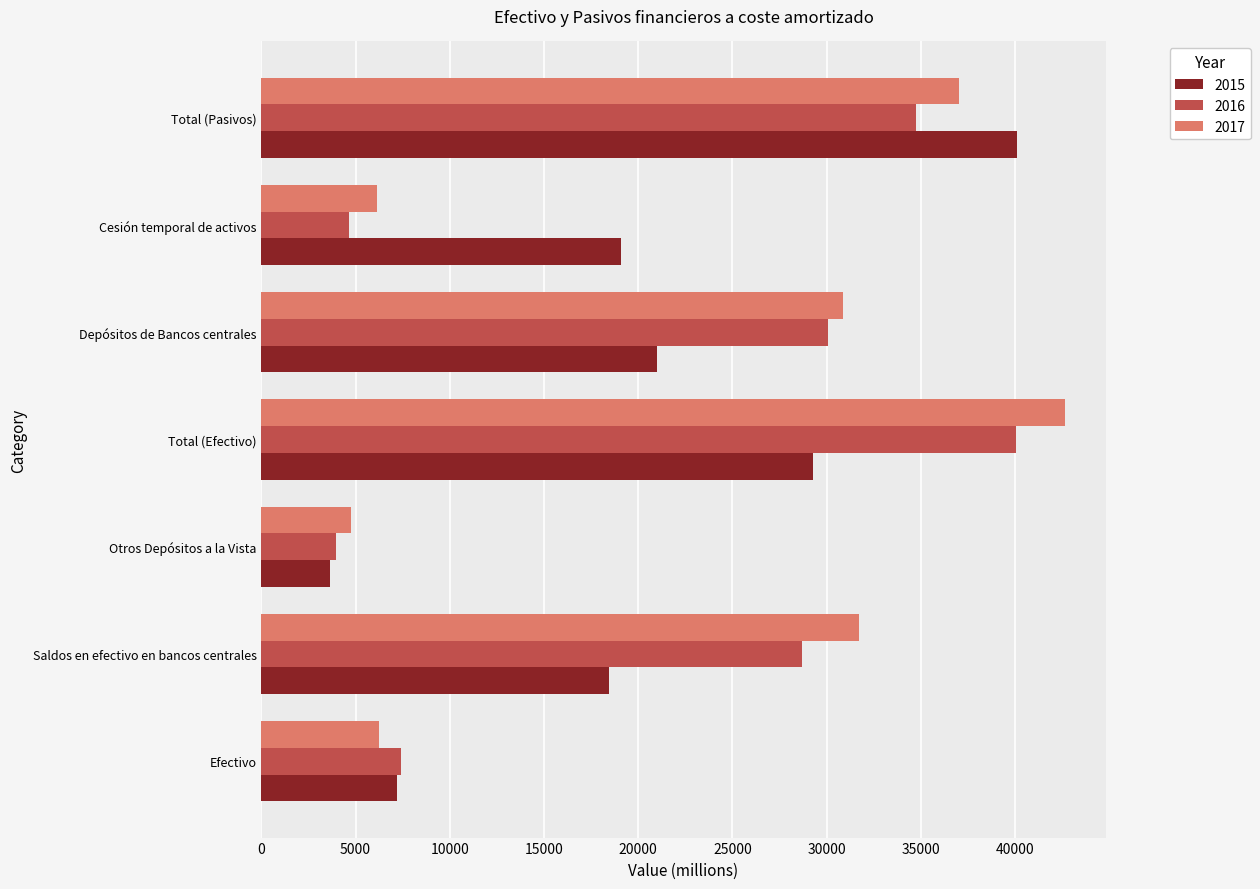

What is the difference between the highest and lowest values at Total (Pasivos)?

5347